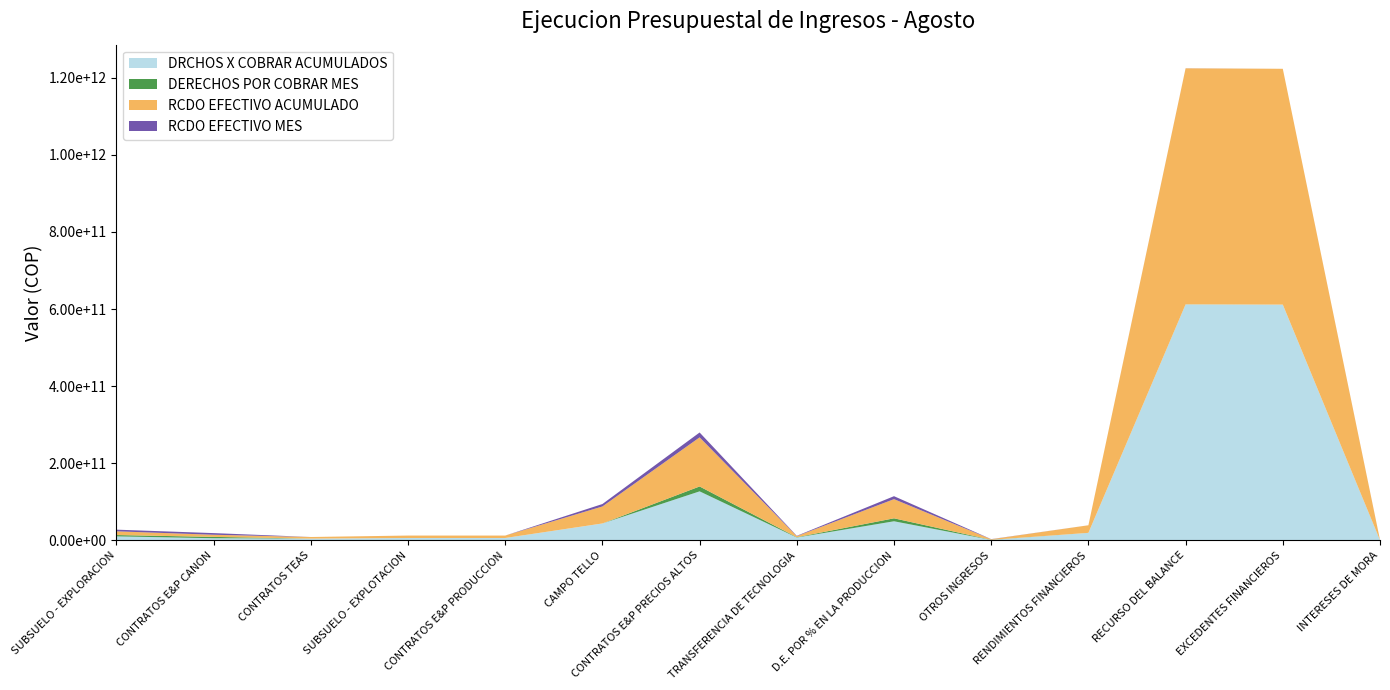

Reading right to left, transcribe all the data shown in this chart.

DRCHOS X COBRAR ACUMULADOS: INTERESES DE MORA=529026709.6	EXCEDENTES FINANCIEROS=611420000000.0	RECURSO DEL BALANCE=611949026709.6	RENDIMIENTOS FINANCIEROS=19645708085.7	OTROS INGRESOS=1335118391.4	D.E. POR % EN LA PRODUCCION=49664358006.5	TRANSFERENCIA DE TECNOLOGIA=7564423587.1	CONTRATOS E&P PRECIOS ALTOS=127251472383.4	CAMPO TELLO=44029886588.5	CONTRATOS E&P PRODUCCION=6320349764.6	SUBSUELO - EXPLOTACION=6320349764.6	CONTRATOS TEAS=4809774277.4	CONTRATOS E&P CANON=5710452762.6	SUBSUELO - EXPLORACION=10520227039.9
DERECHOS POR COBRAR MES: INTERESES DE MORA=144033405.4	EXCEDENTES FINANCIEROS=0.0	RECURSO DEL BALANCE=144033405.4	RENDIMIENTOS FINANCIEROS=17561584.0	OTROS INGRESOS=362110780.0	D.E. POR % EN LA PRODUCCION=7706466830.2	TRANSFERENCIA DE TECNOLOGIA=774374673.0	CONTRATOS E&P PRECIOS ALTOS=12693395512.0	CAMPO TELLO=0.0	CONTRATOS E&P PRODUCCION=21615713.3	SUBSUELO - EXPLOTACION=21615713.3	CONTRATOS TEAS=0.0	CONTRATOS E&P CANON=3467166224.0	SUBSUELO - EXPLORACION=3467166224.0
RCDO EFECTIVO ACUMULADO: INTERESES DE MORA=529026709.6	EXCEDENTES FINANCIEROS=611420000000.0	RECURSO DEL BALANCE=611949026709.6	RENDIMIENTOS FINANCIEROS=19645708085.7	OTROS INGRESOS=1335118391.4	D.E. POR % EN LA PRODUCCION=49664358006.5	TRANSFERENCIA DE TECNOLOGIA=2773457701.2	CONTRATOS E&P PRECIOS ALTOS=127251472383.4	CAMPO TELLO=44029886588.5	CONTRATOS E&P PRODUCCION=6237384406.4	SUBSUELO - EXPLOTACION=6237384406.4	CONTRATOS TEAS=4111235615.2	CONTRATOS E&P CANON=5544034859.4	SUBSUELO - EXPLORACION=9655270474.6
RCDO EFECTIVO MES: INTERESES DE MORA=144033405.4	EXCEDENTES FINANCIEROS=0.0	RECURSO DEL BALANCE=144033405.4	RENDIMIENTOS FINANCIEROS=17561584.0	OTROS INGRESOS=362110780.0	D.E. POR % EN LA PRODUCCION=7706466830.2	TRANSFERENCIA DE TECNOLOGIA=875717148.8	CONTRATOS E&P PRECIOS ALTOS=12693395512.0	CAMPO TELLO=6344058137.0	CONTRATOS E&P PRODUCCION=31242598.7	SUBSUELO - EXPLOTACION=31242598.7	CONTRATOS TEAS=0.0	CONTRATOS E&P CANON=4302768337.4	SUBSUELO - EXPLORACION=4302768337.4